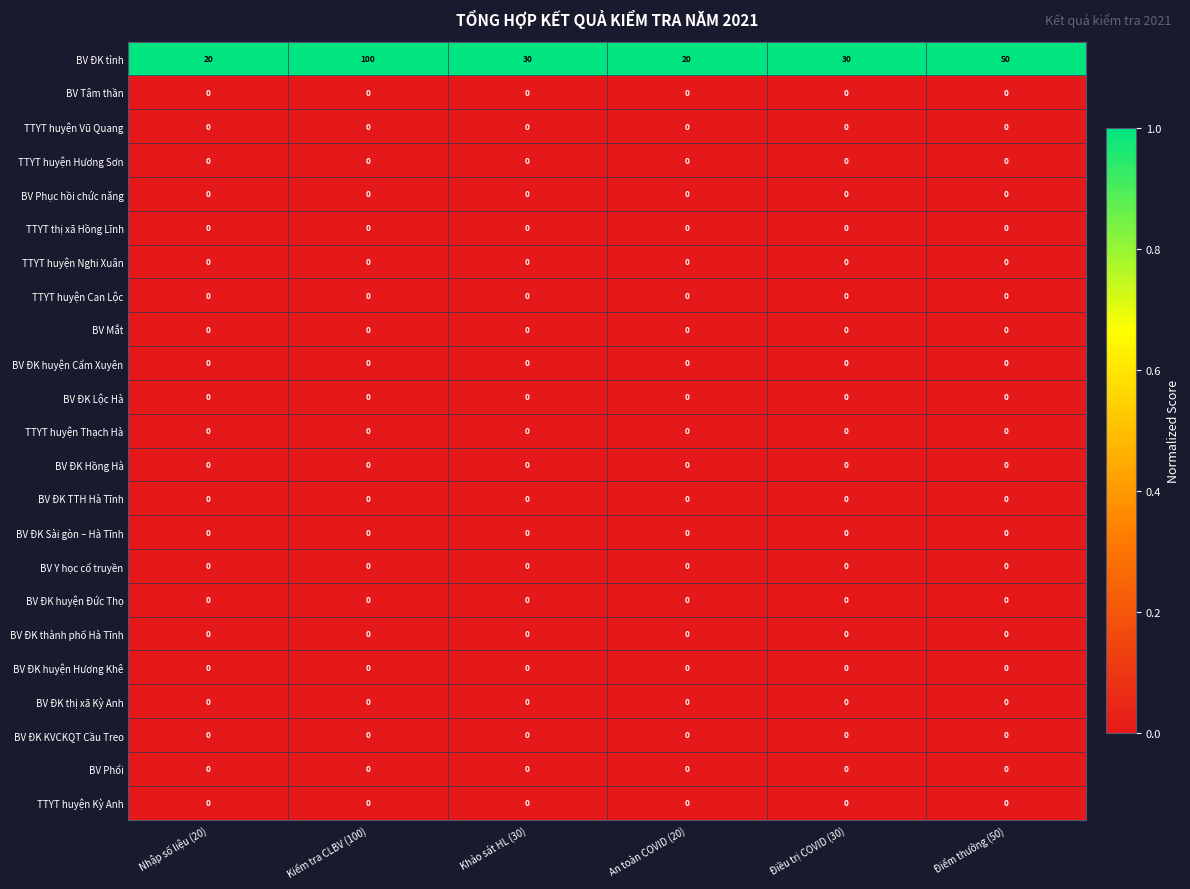

Which series has the widest spread of values?

BV ĐK tỉnh